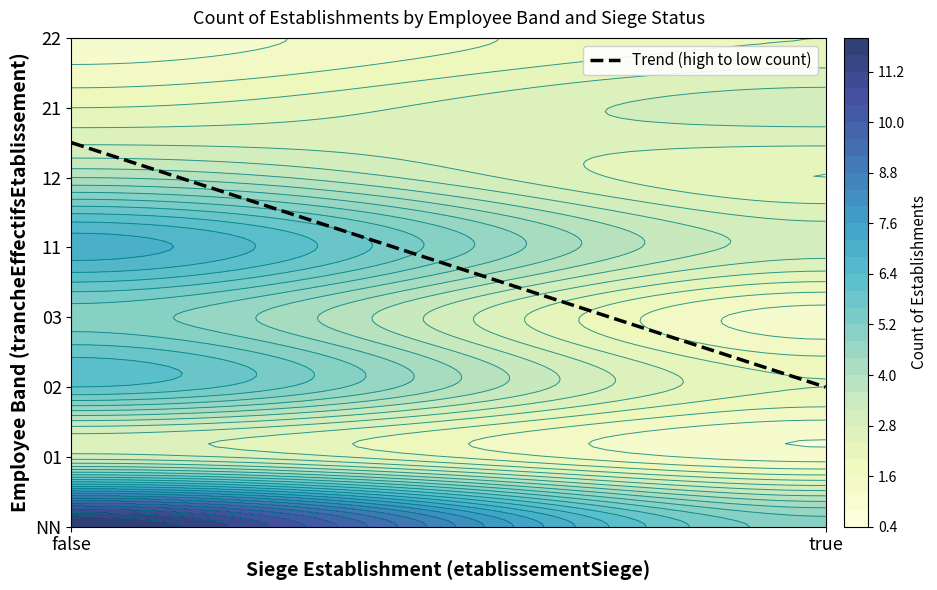

How many distinct data groups are displayed?

1